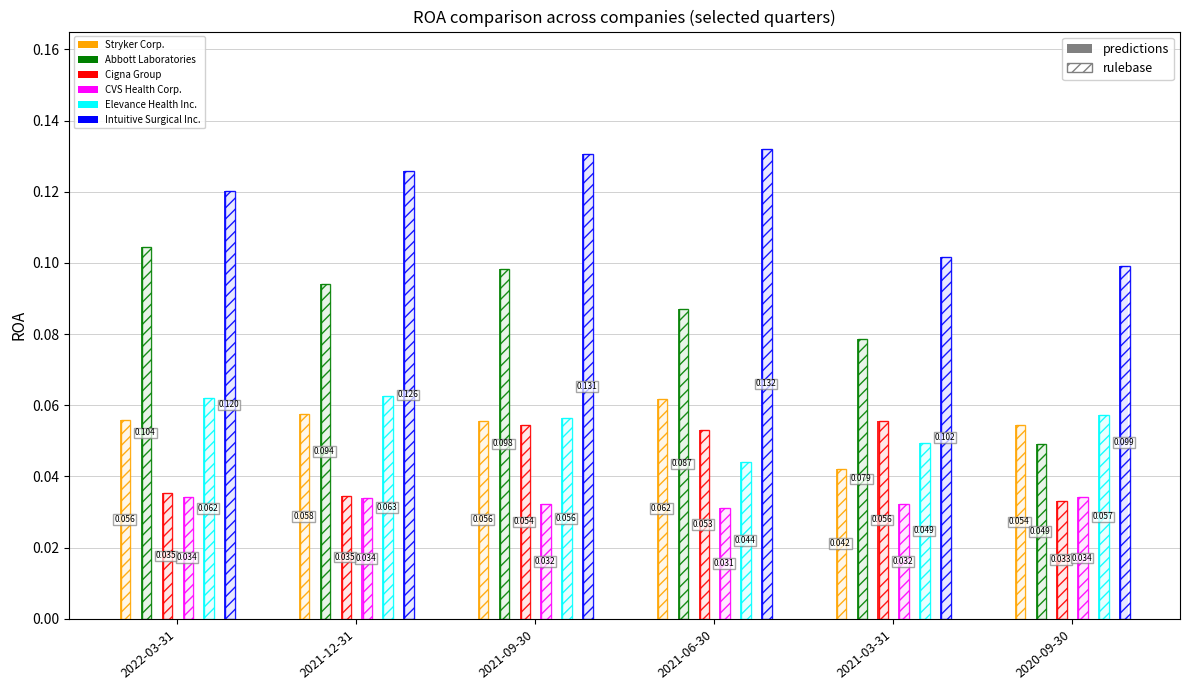

How many bars are there in each group?

12